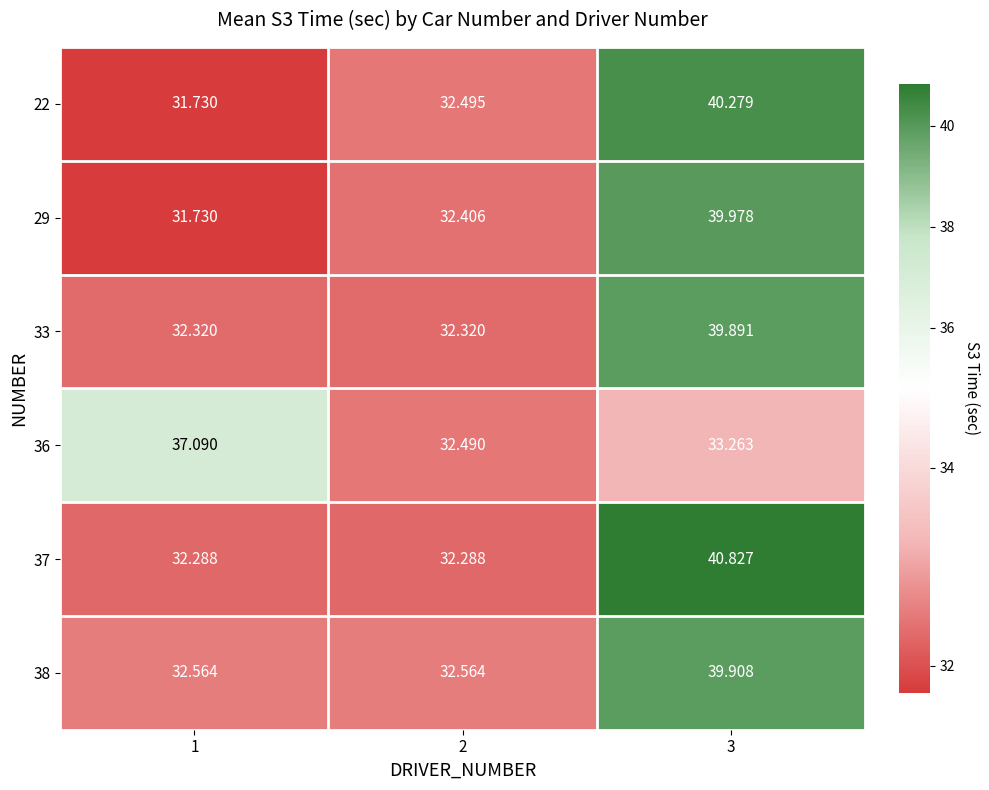

At which category is the sum across all series the highest?

3